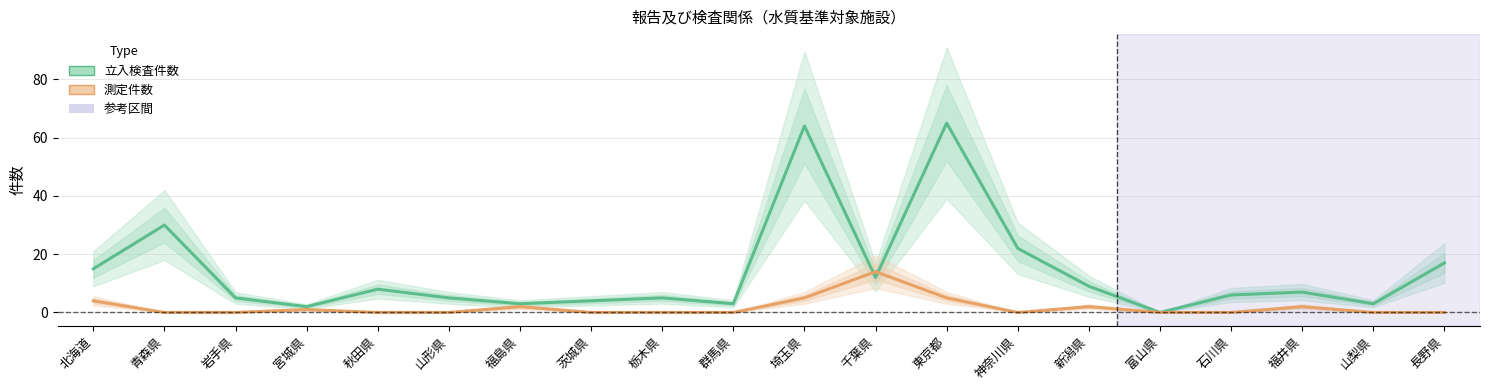

The value of 立入検査件数 at 山形県 is 8. True or false?

False